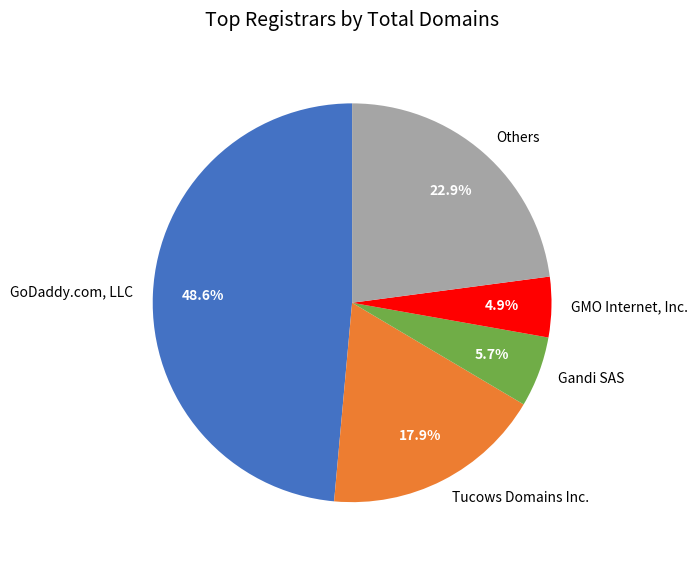

Count the number of slices in the pie.

5